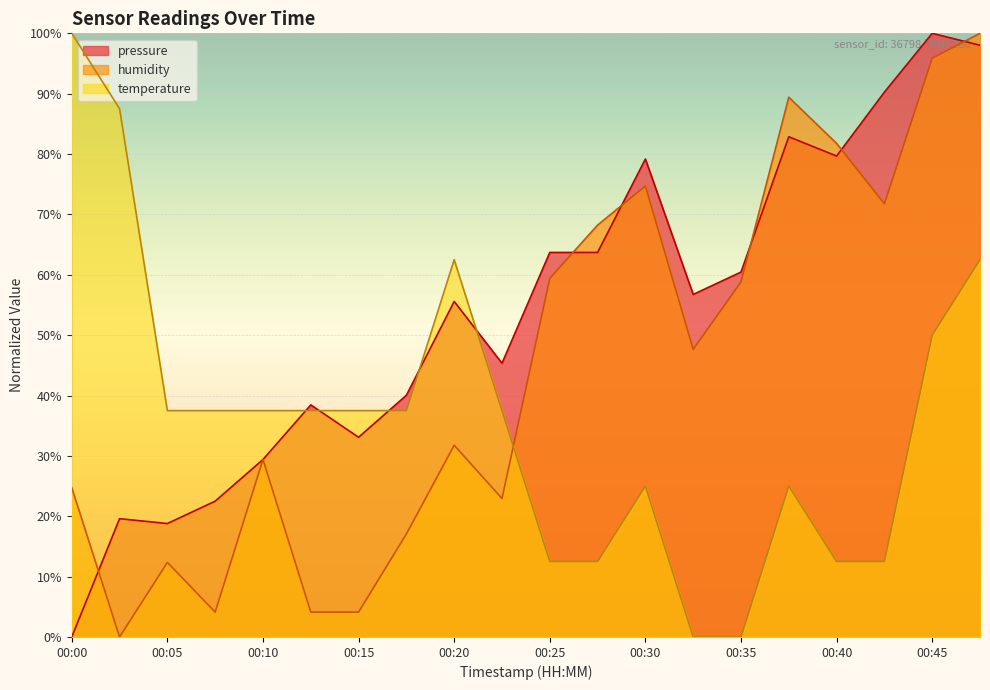

Reading left to right, what are all the values shown in this chart?

pressure: 00:00=0.0	00:03=19.6	00:05=18.8	00:08=22.5	00:10=29.4	00:13=38.4	00:15=33.1	00:18=40.0	00:20=55.6	00:23=45.3	00:25=63.7	00:28=63.7	00:30=79.2	00:33=56.7	00:35=60.4	00:38=82.9	00:40=79.7	00:43=90.3	00:45=100.0	00:48=98.0
humidity: 00:00=24.7	00:03=0.0	00:05=12.4	00:08=4.1	00:10=29.4	00:13=4.1	00:15=4.1	00:18=17.1	00:20=31.8	00:23=22.9	00:25=59.4	00:28=68.2	00:30=74.7	00:33=47.6	00:35=58.8	00:38=89.4	00:40=81.8	00:43=71.8	00:45=95.9	00:48=100.0
temperature: 00:00=100.0	00:03=87.5	00:05=37.5	00:08=37.5	00:10=37.5	00:13=37.5	00:15=37.5	00:18=37.5	00:20=62.5	00:23=37.5	00:25=12.5	00:28=12.5	00:30=25.0	00:33=0.0	00:35=0.0	00:38=25.0	00:40=12.5	00:43=12.5	00:45=50.0	00:48=62.5